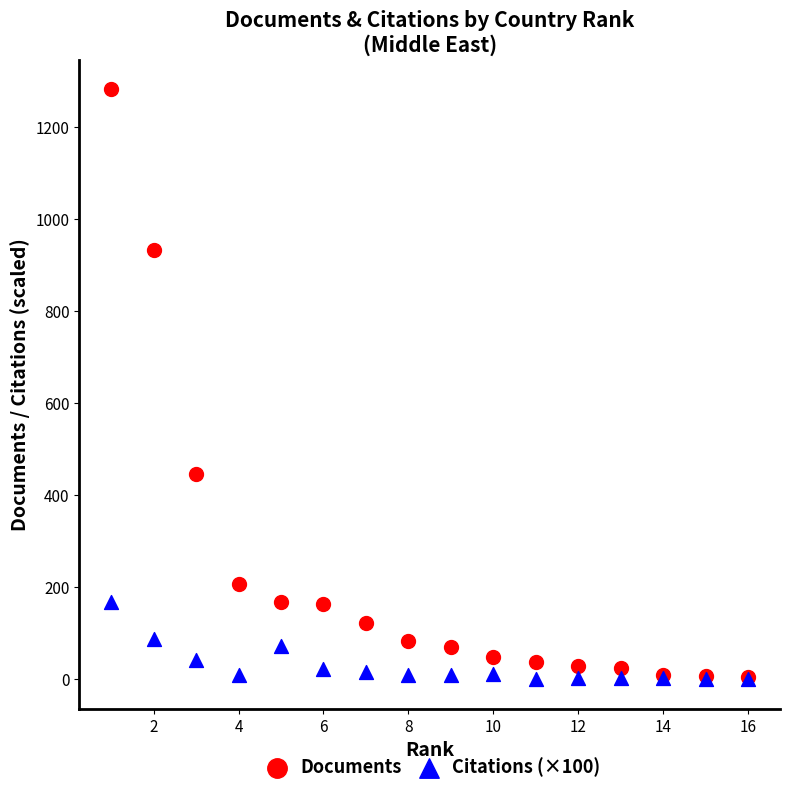

Across all series, what Y value is closest to 641?

446.0